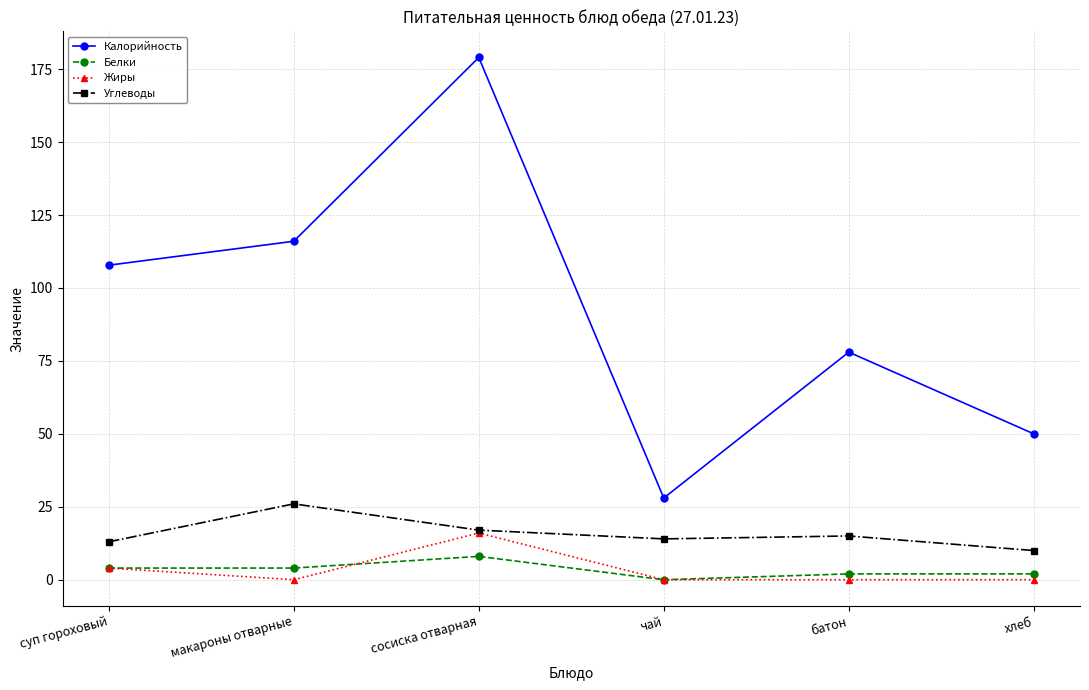

Is it true that Углеводы equals 10.0 at хлеб?

True